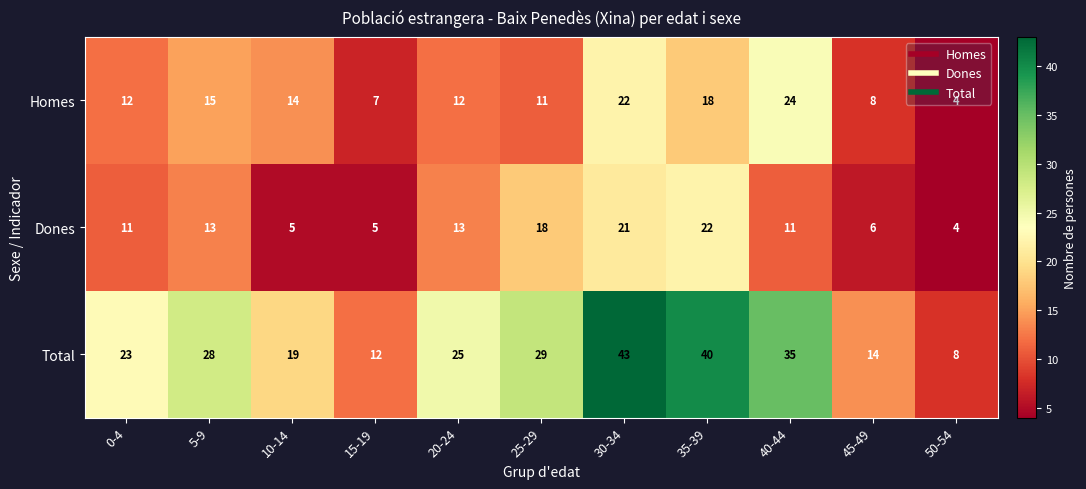

Is it true that Total equals 8 at 0-4?

False